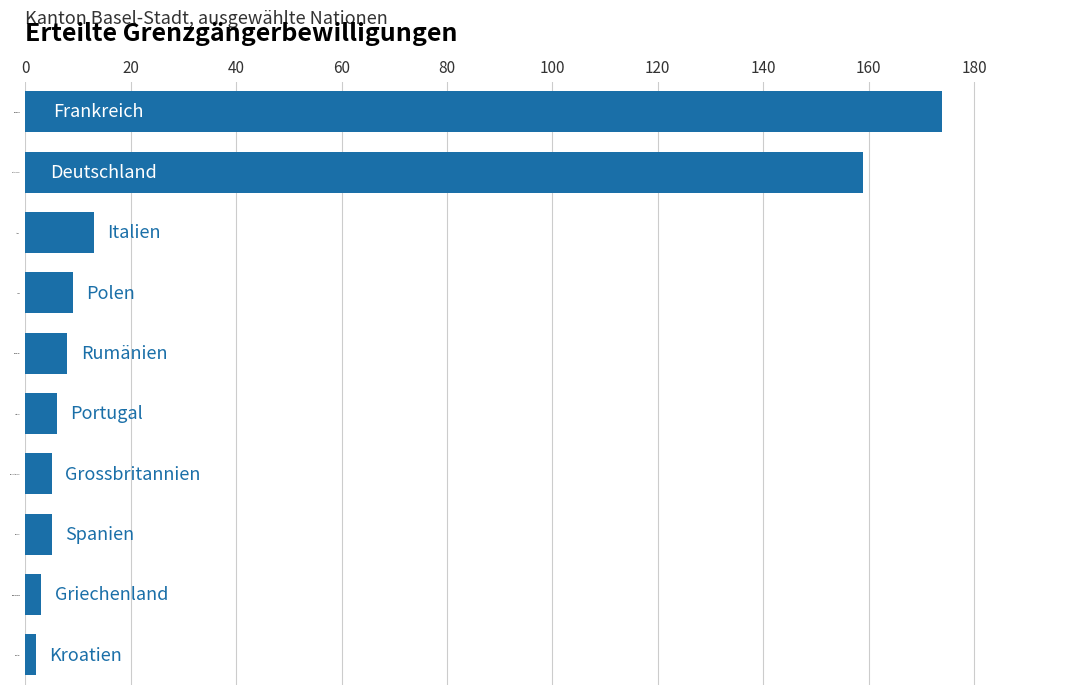

What is the sum of all values?

384